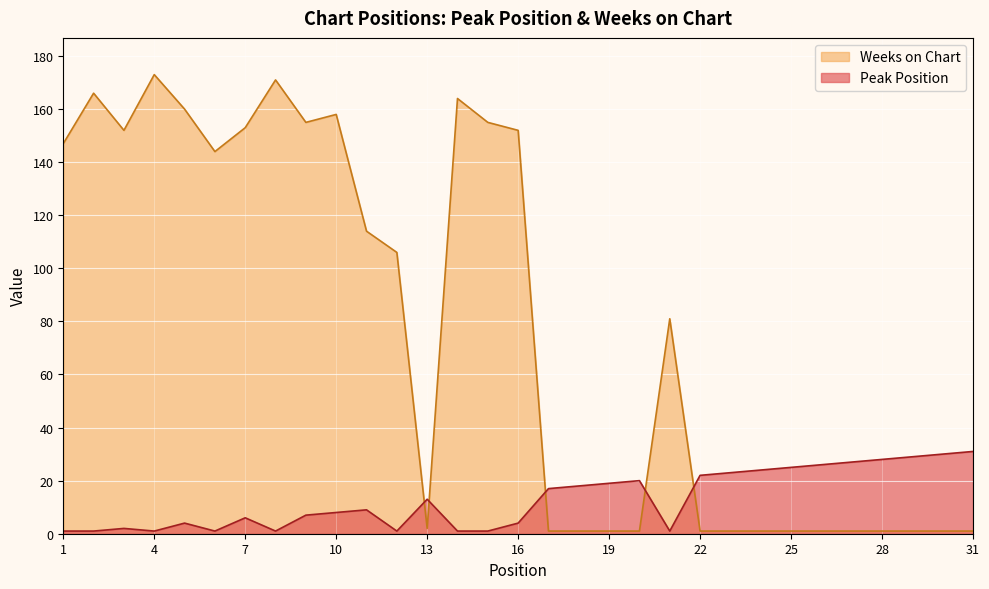

Which category has the highest value across all series?

4